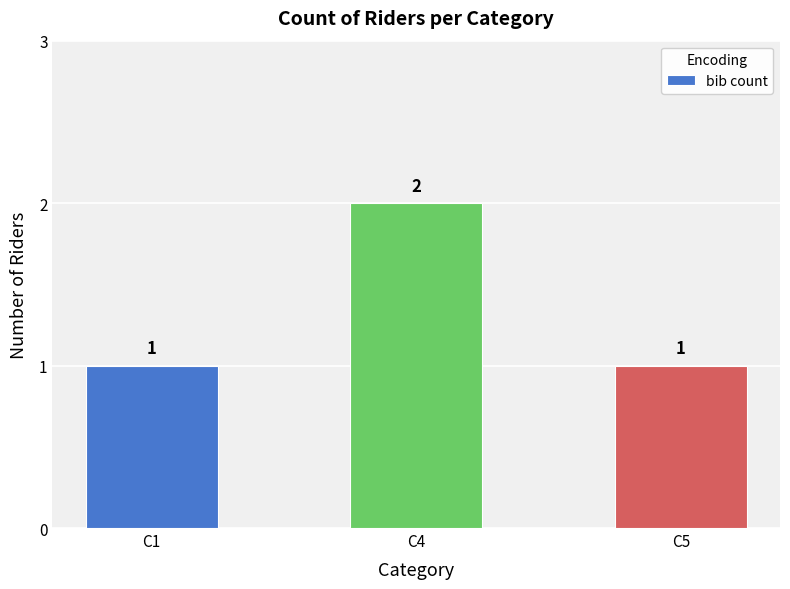

Count the number of categories in the chart.

3